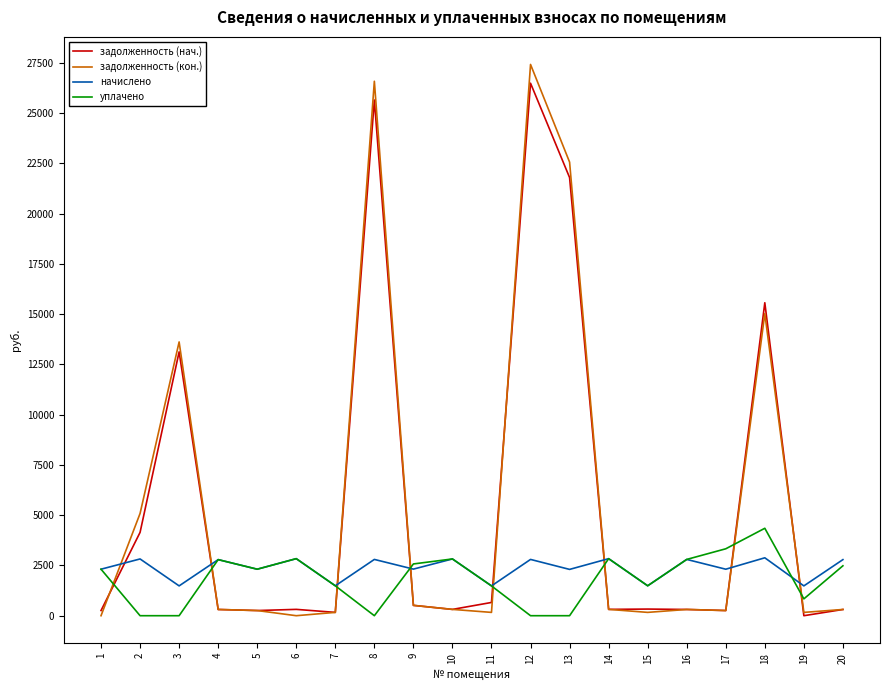

Is the value of уплачено at 3 greater than the value of начислено at 1?

No